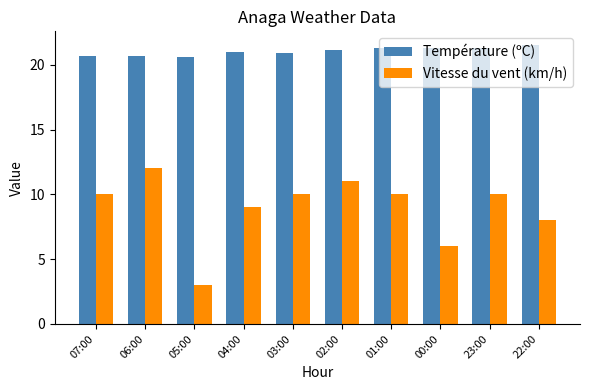

Which series has the largest total across all categories?

Température (ºC)